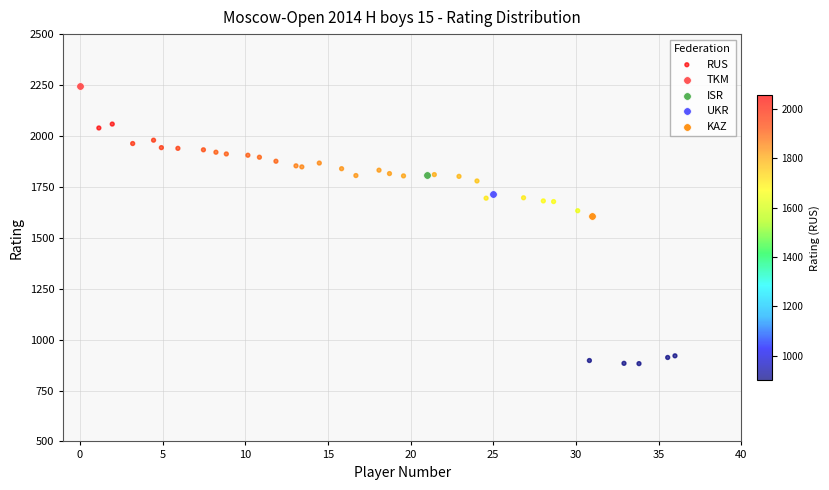

What are all the series names shown in the legend?

RUS, TKM, ISR, UKR, KAZ